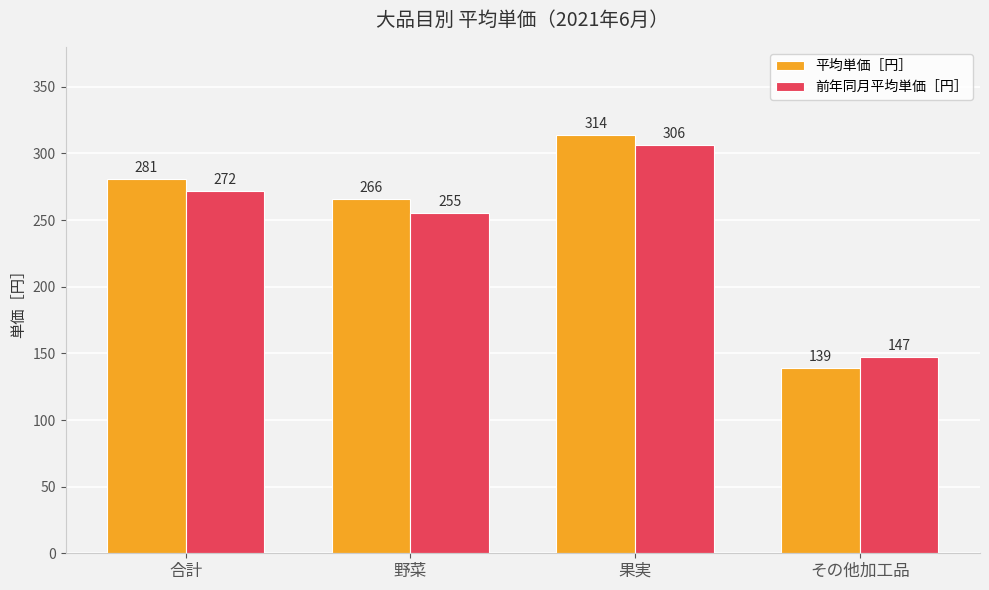

What is the maximum value shown in the chart?

314